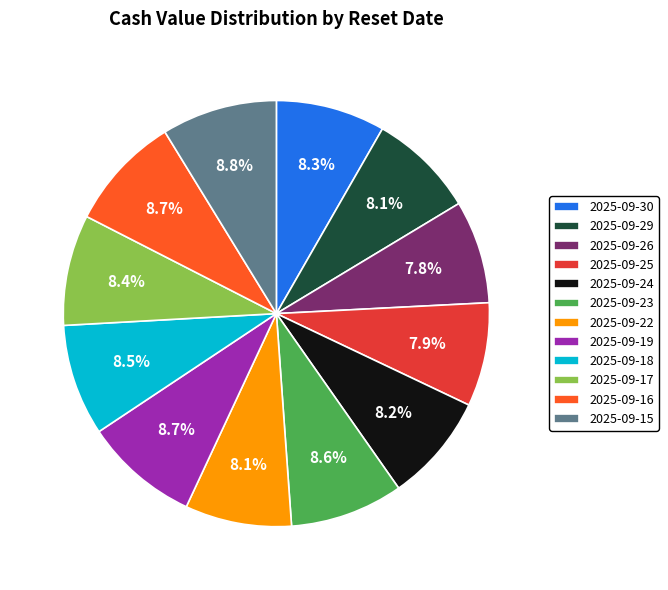

Does any single category account for the majority?

No